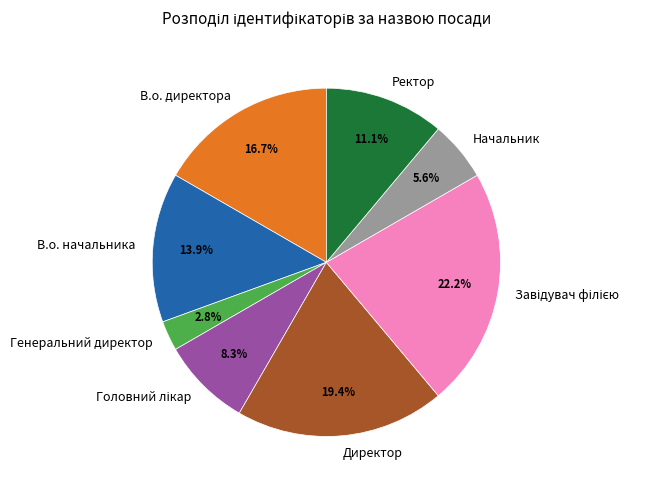

How many slices are in this pie chart?

8